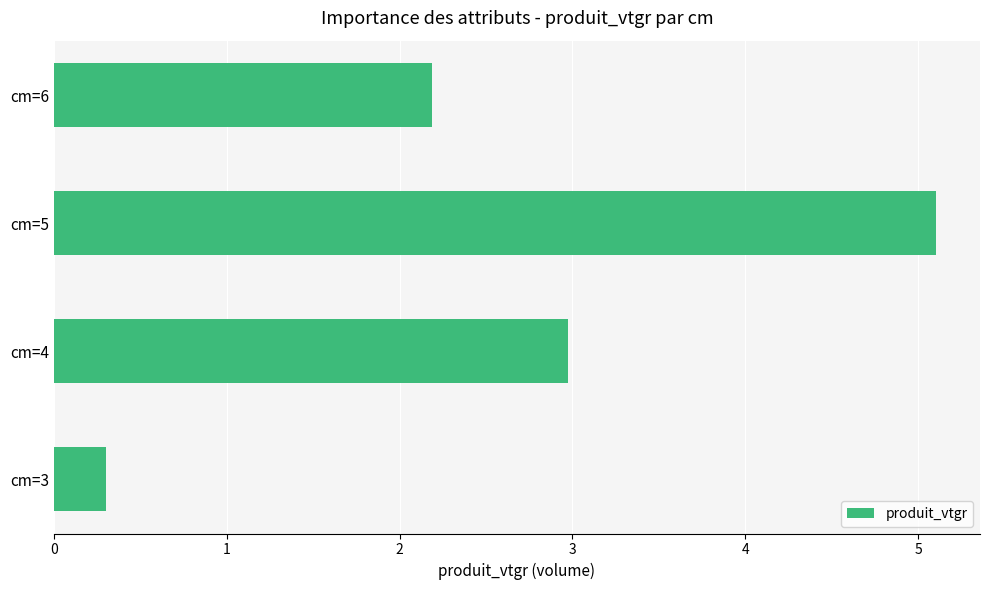

Rank the categories by value from lowest to highest.

cm=3, cm=6, cm=4, cm=5